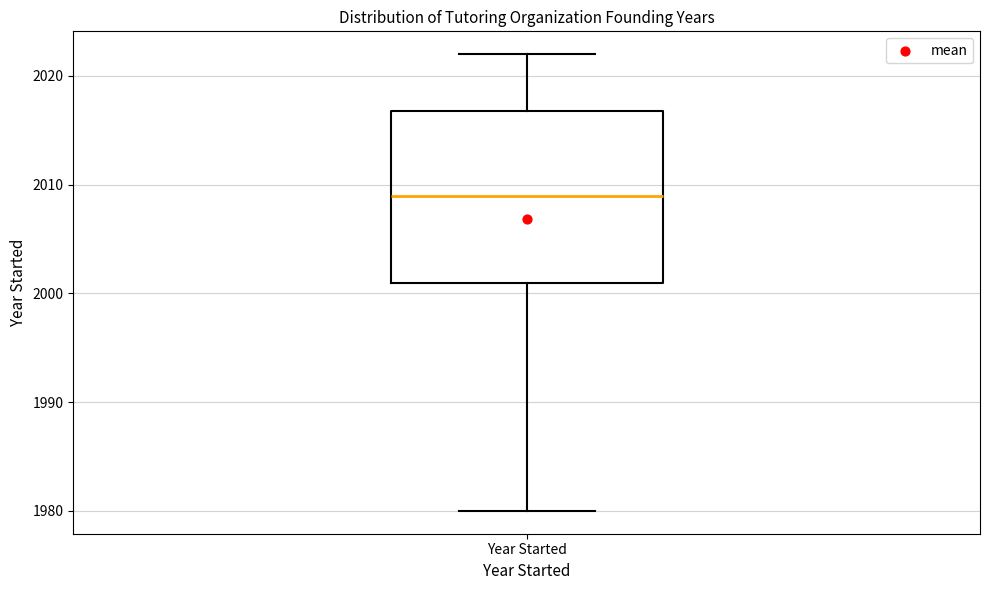

Where does the median line of the box for Year Started sit on the y-axis? The values are not printed on the chart, so give them approximately, as read against the axis.

2009